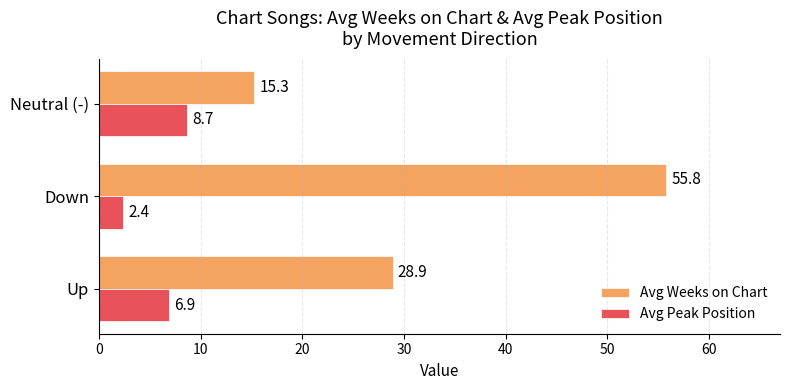

Which series has the largest total across all categories?

Avg Weeks on Chart